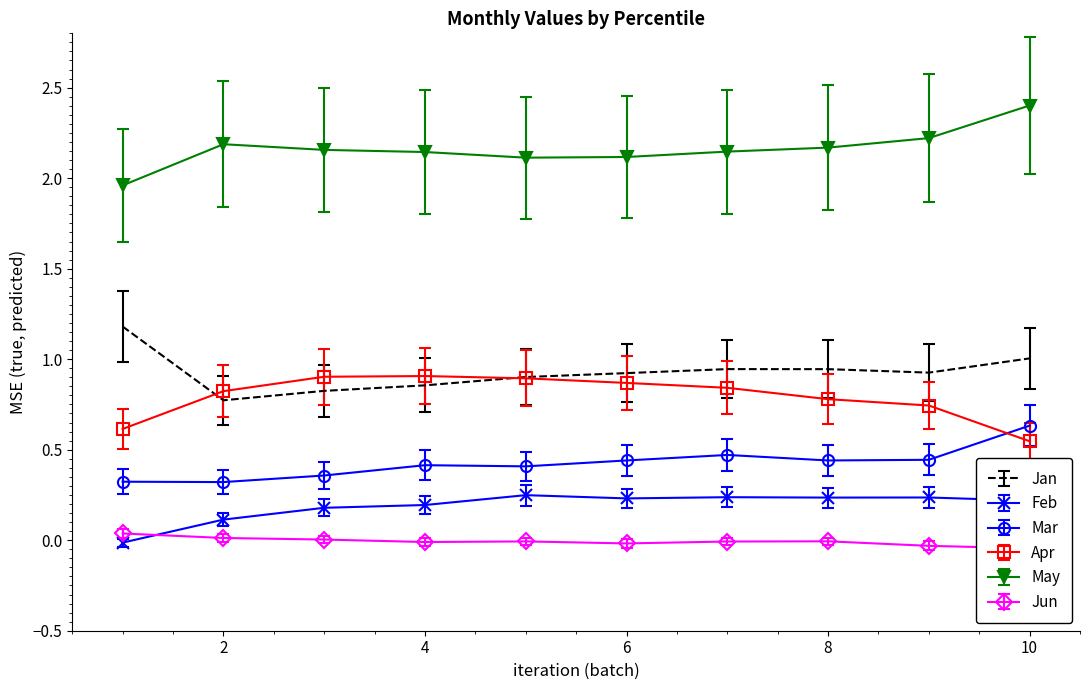

Which series has the largest total across all categories?

May